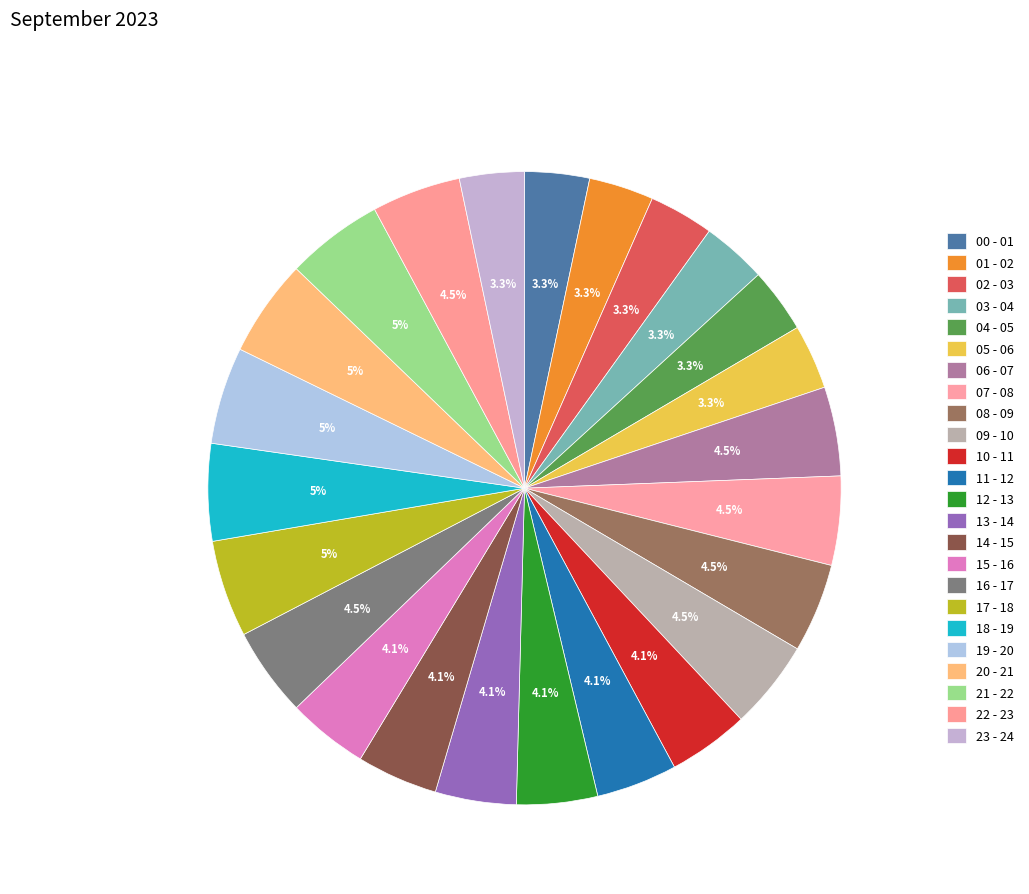

Count the number of slices in the pie.

24